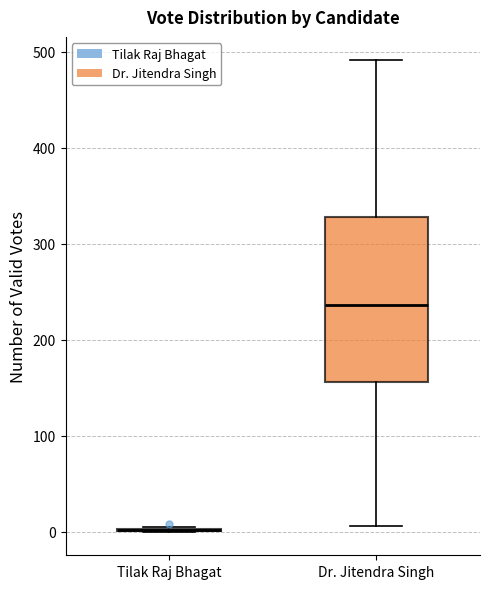

Reading left to right, transcribe this box plot: for each box, give where its median line is, the range the box spans, and where its two whiskers end, as read against the y-axis. The values are not printed on the chart, so give them approximately, as read against the axis.

Tilak Raj Bhagat: box collapsed to a line at 0, whiskers 0 to 10
Dr. Jitendra Singh: median 240, box 160 to 330, whiskers 10 to 490